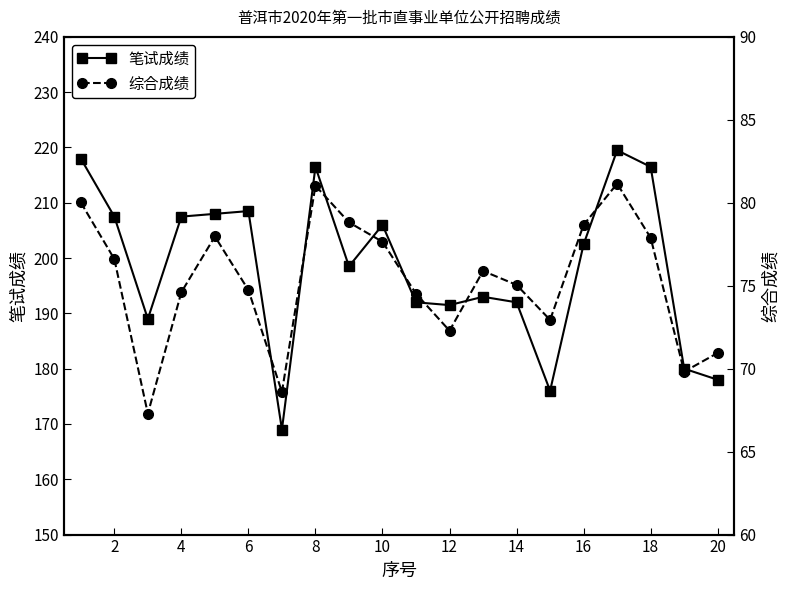

What is the smallest value displayed?

67.3